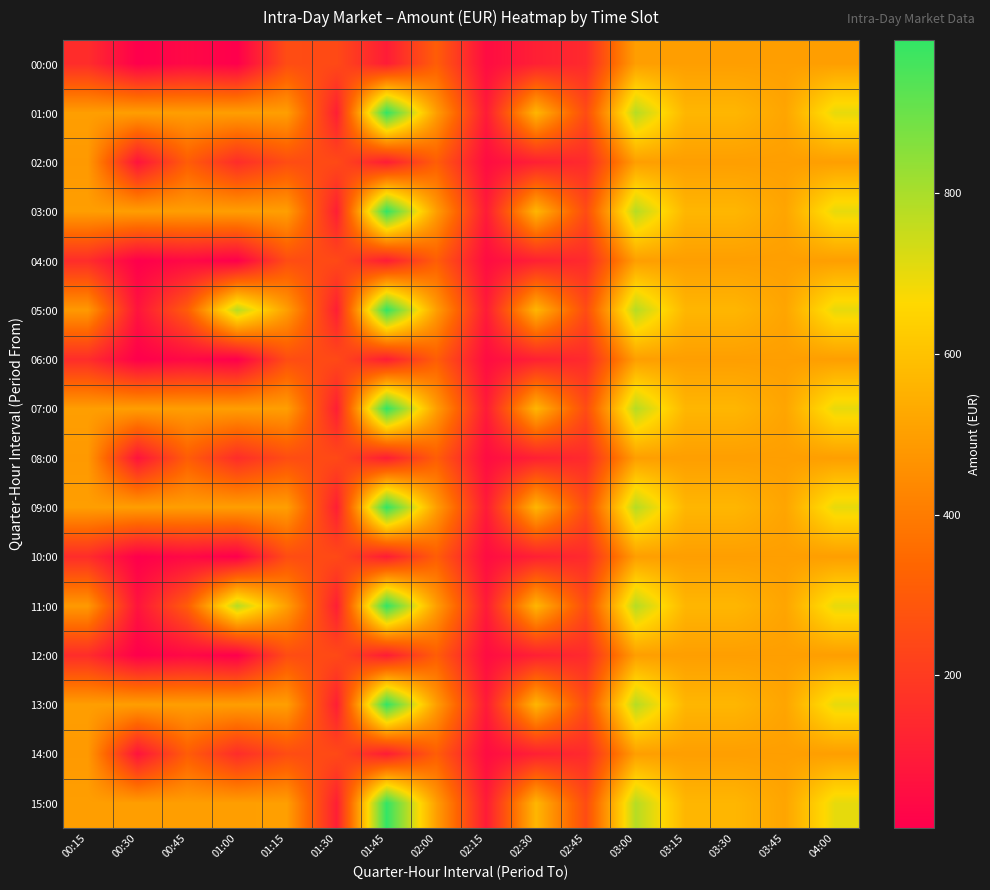

At 01:00, list the series in order from smallest to largest.

00:00, 04:00, 06:00, 10:00, 12:00, 02:00, 08:00, 14:00, 01:00, 03:00, 07:00, 09:00, 13:00, 15:00, 05:00, 11:00